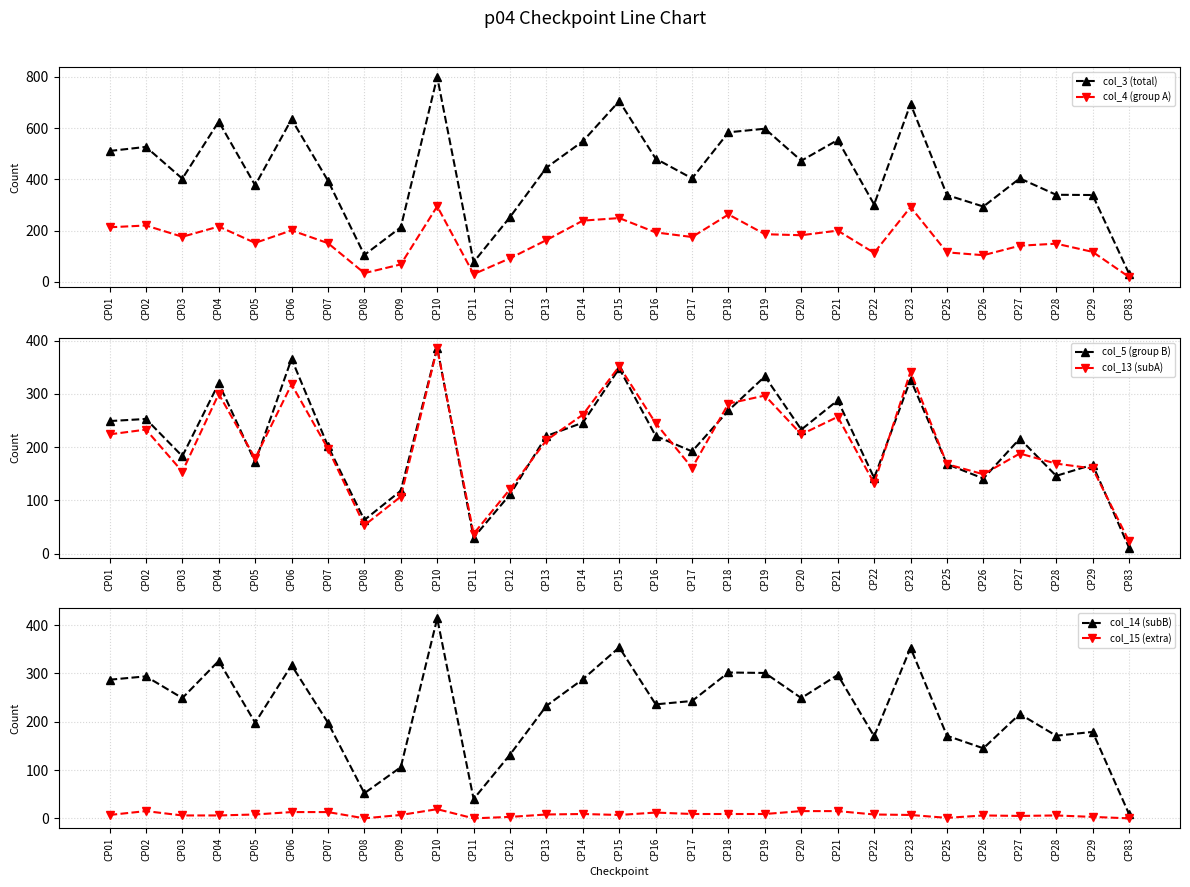

Reading left to right, extract all data points from this chart.

col_3 (total): 511	527	403	626	377	635	395	105	213	800	77	253	446	549	706	481	404	584	598	473	554	302	695	339	294	404	340	339	32
col_4 (group A): 213	220	176	216	152	201	151	34	68	295	30	92	163	239	249	193	175	263	186	182	200	113	292	115	104	141	149	117	19
col_5 (group B): 249	253	183	320	172	366	202	63	118	387	30	111	221	246	348	221	192	269	333	233	288	142	327	168	141	216	146	167	11
col_13 (subA): 224	233	154	300	179	318	197	53	107	386	37	121	213	261	352	245	161	282	297	224	257	132	342	168	149	188	169	160	23
col_14 (subB): 287	294	249	326	198	317	198	52	106	414	40	132	233	288	354	236	243	302	301	249	297	170	353	171	145	216	171	179	9
col_15 (extra): 7	15	6	6	8	13	13	0	7	19	0	3	8	9	7	12	9	9	9	15	15	8	7	1	6	5	6	3	0